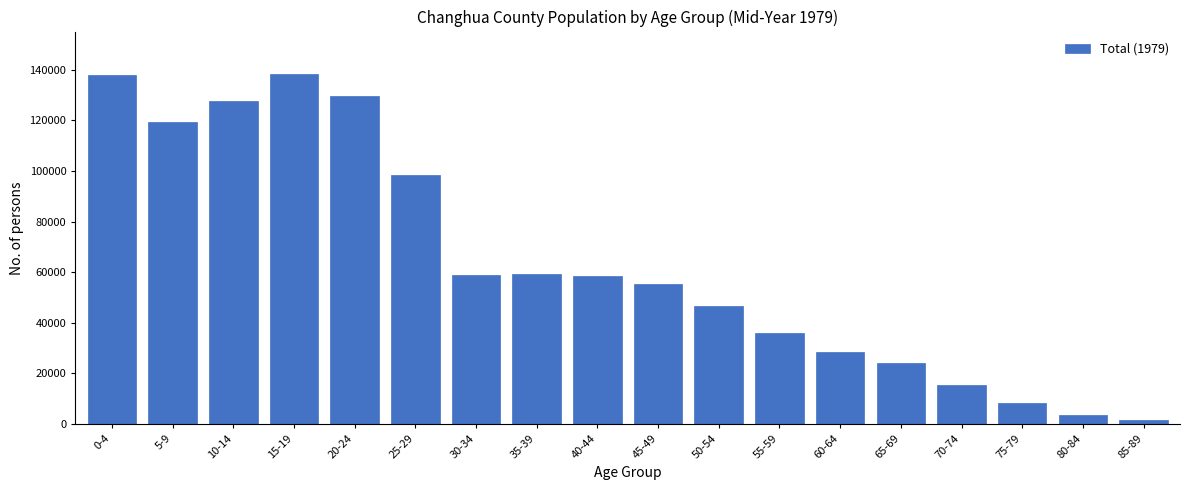

What is the value of the 1st bar from the left?

137793.0